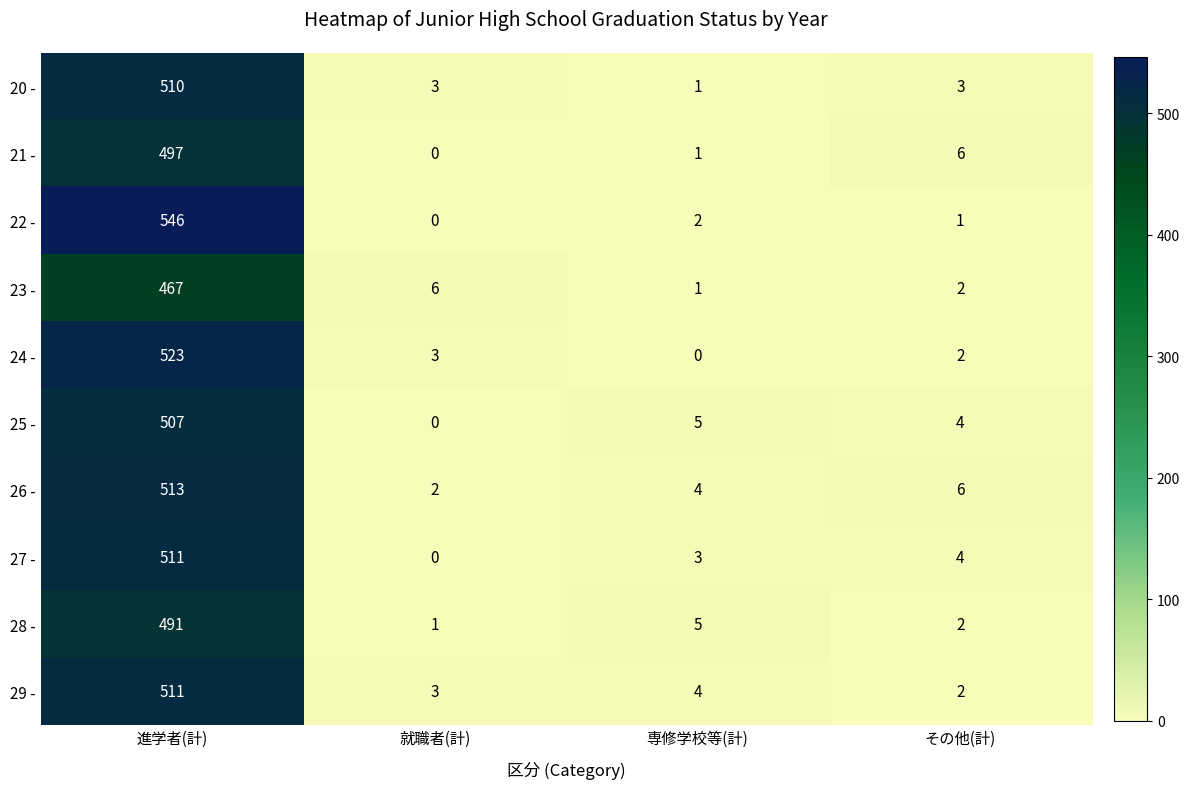

Between 就職者(計) and その他(計), which series saw the biggest shift?

21 -